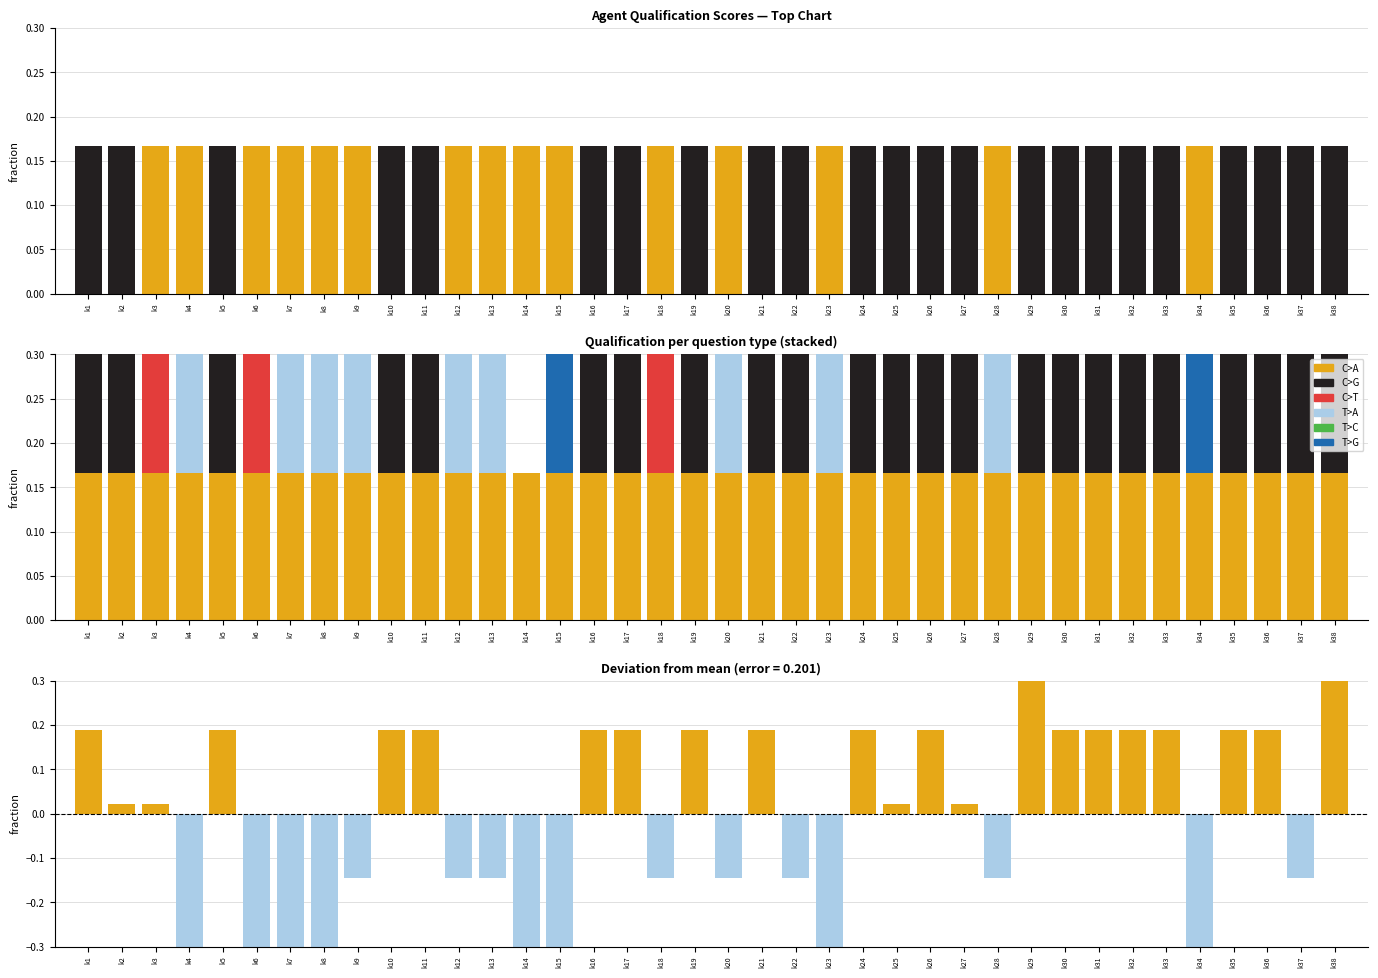

What is the difference between the second highest and second lowest values in the C>G series?

0.2